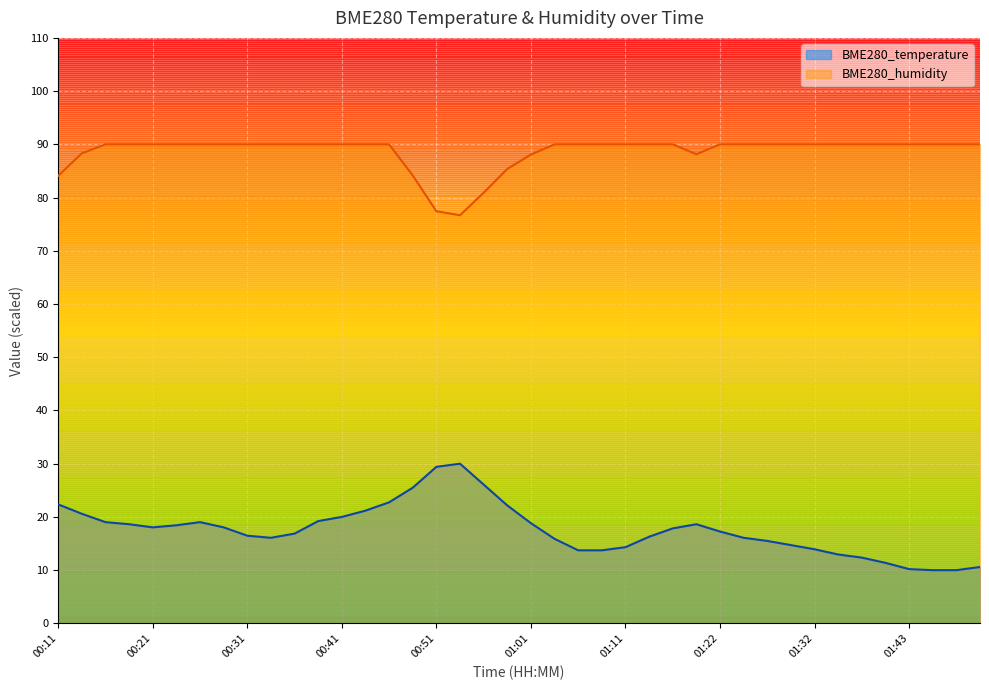

How many interior local peaks does the BME280_temperature series have?

3